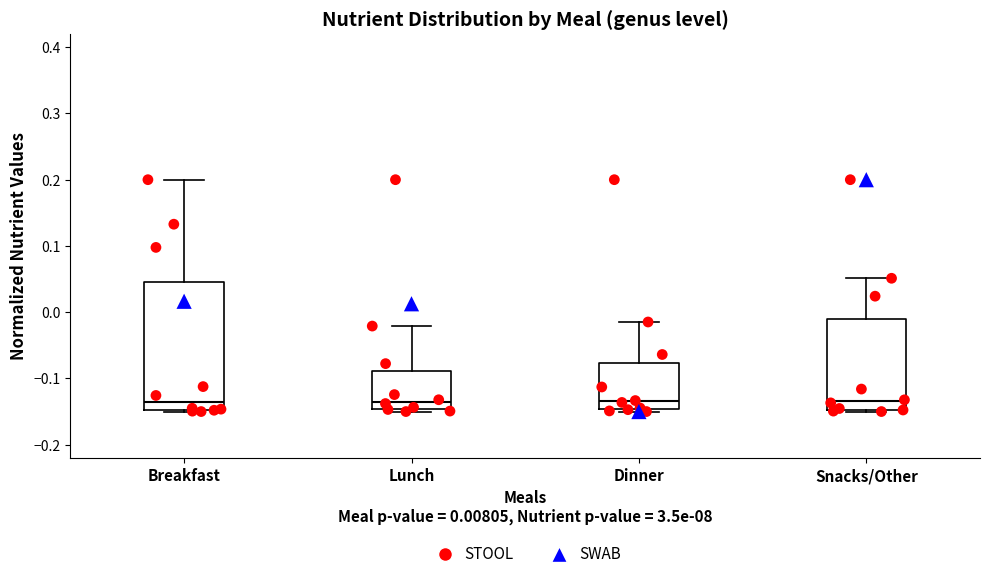

Reading left to right, read every box against the y-axis: the position of its median line, the range the box covers, and the ends of its whiskers. The values are not printed on the chart, so give them approximately, as read against the axis.

Breakfast: median -0.14, box -0.15 to 0.05, whiskers -0.15 to 0.20
Lunch: median -0.14, box -0.15 to -0.09, whiskers -0.15 (just below the box's lower edge) to -0.02
Dinner: median -0.13, box -0.15 to -0.08, whiskers -0.15 (just below the box's lower edge) to -0.01
Snacks/Other: median -0.13, box -0.15 to -0.01, whiskers -0.15 to 0.05